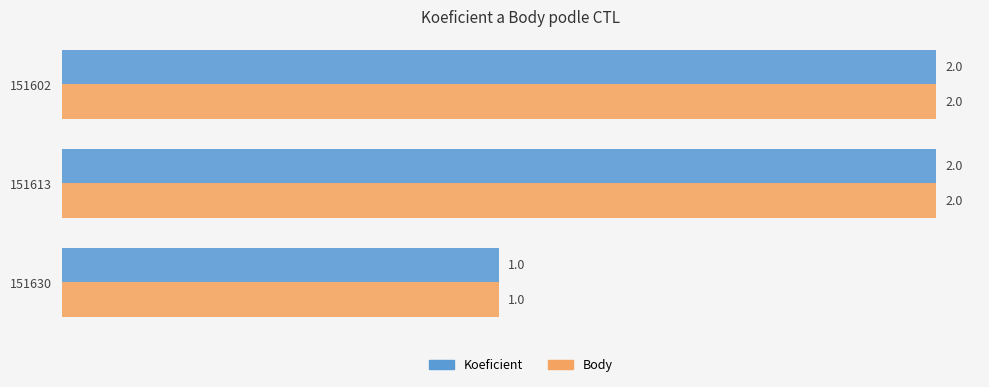

Which category has the lowest value in the Body series?

151630